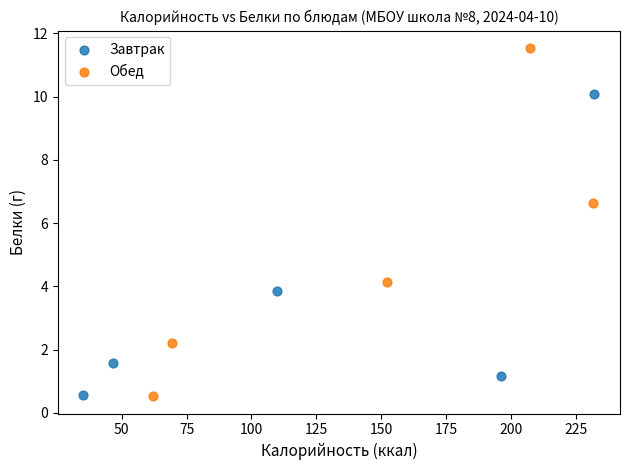

Which series has the largest Y range (max minus min)?

Обед